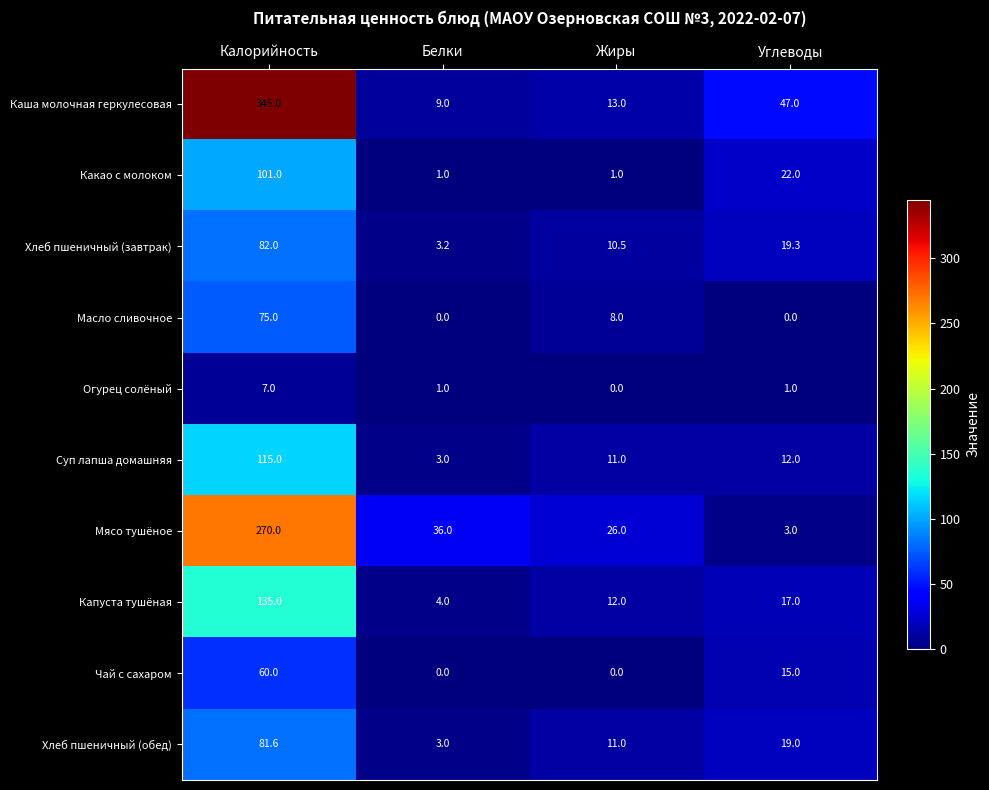

What is the difference between the maximum and minimum values in the Хлеб пшеничный (обед) series?

78.6